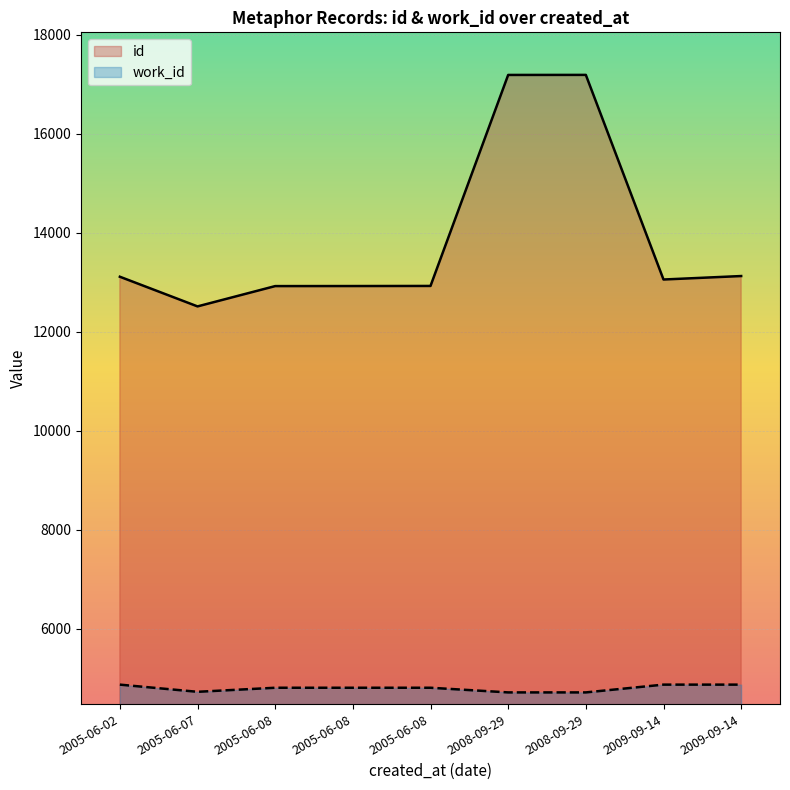

Which series has the largest total across all categories?

id